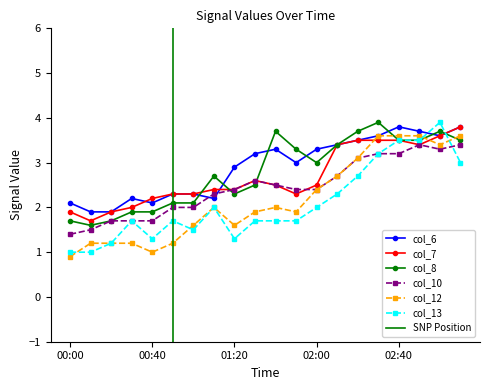

Which series changed the most between 01:20 and 03:00?

col_13